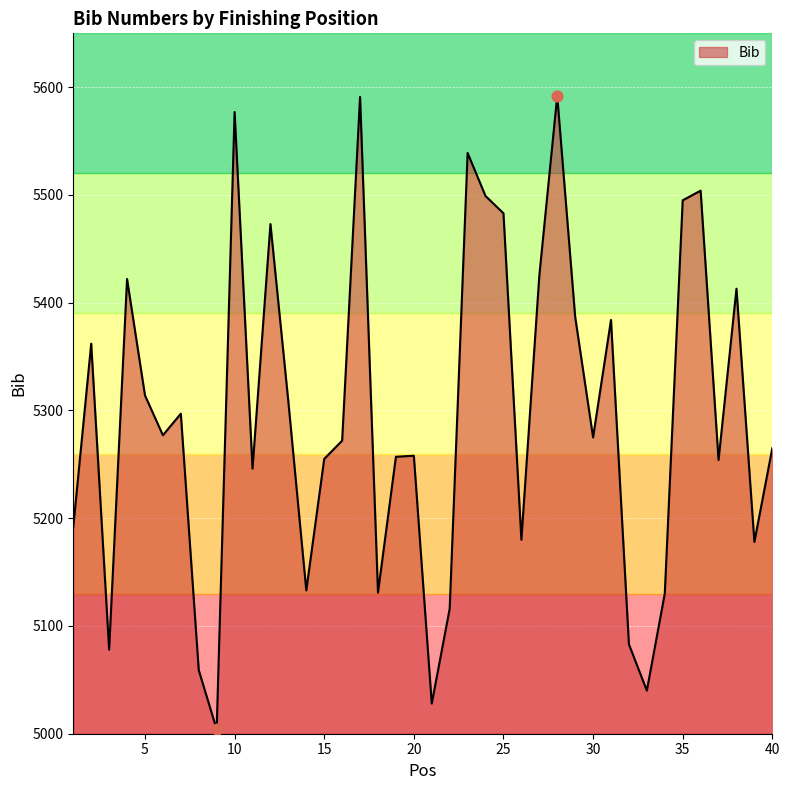

What is the difference between the maximum and minimum values?

588